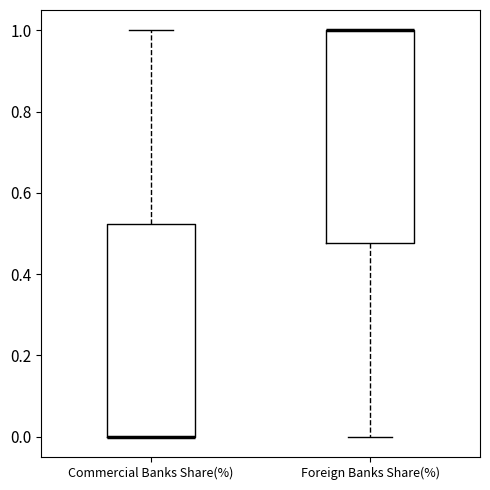

Where is the lower edge of the box for Commercial Banks Share(%) on the y-axis? The values are not printed on the chart, so give them approximately, as read against the axis.

0.00